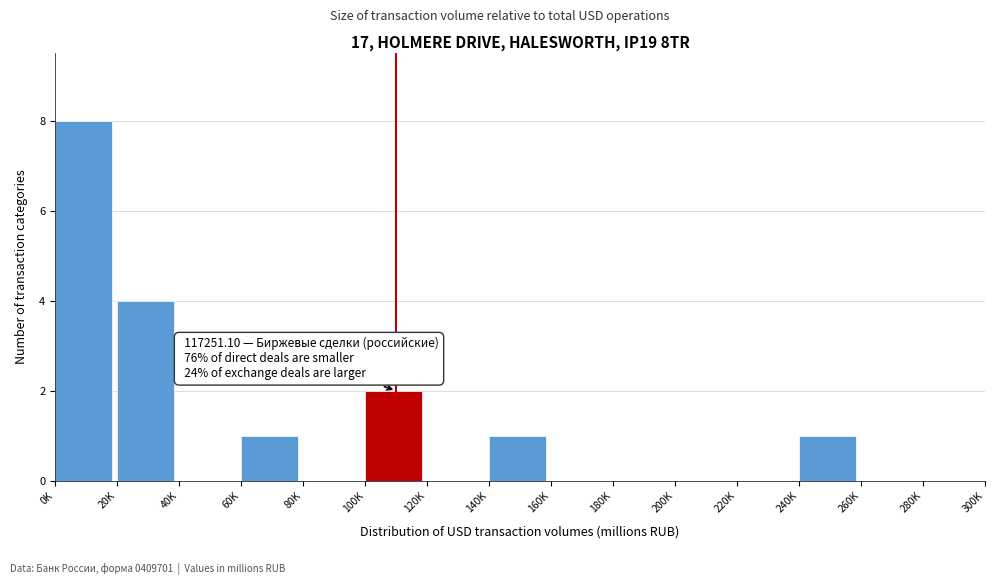

Reading right to left, transcribe all the data shown in this chart.

280K=0	260K=0	240K=1	220K=0	200K=0	180K=0	160K=0	140K=1	120K=0	100K=2	80K=0	60K=1	40K=0	20K=4	0K=8